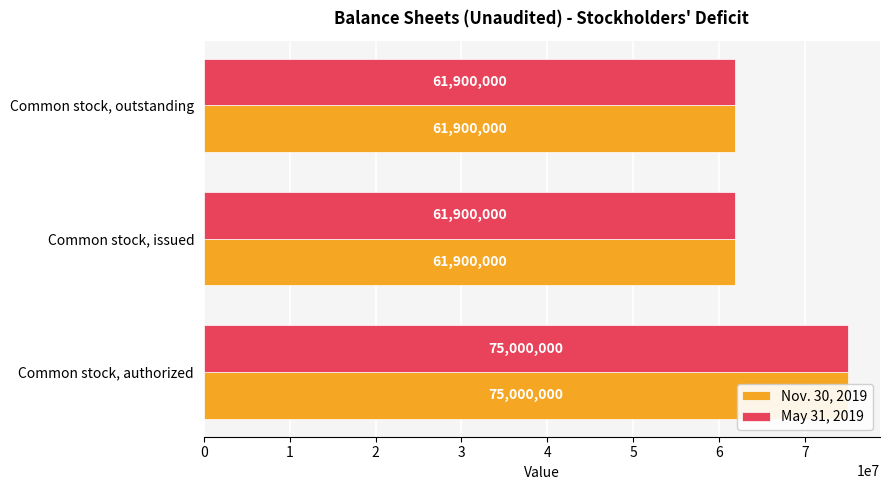

What is the sum of all May 31, 2019 values?

198800000